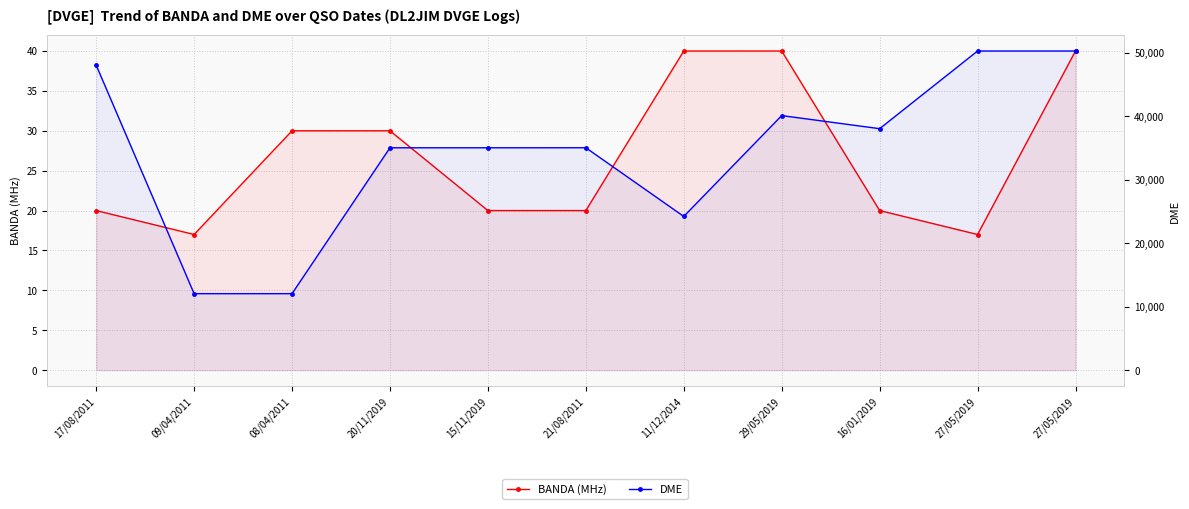

What is the difference between the second highest and minimum values in the DME series?

38206